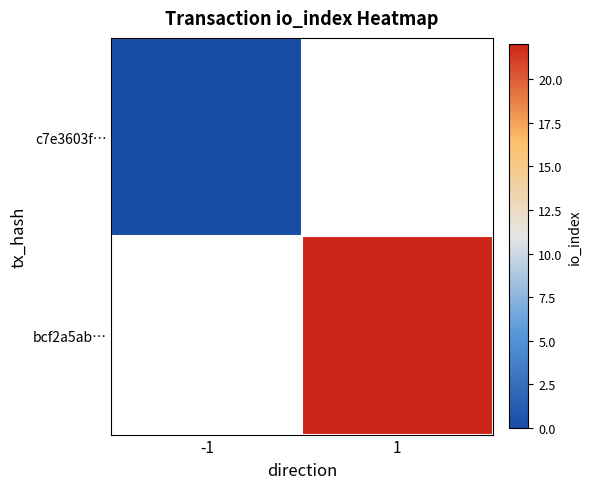

Rank the categories by c7e3603f… value from lowest to highest.

-1, 1